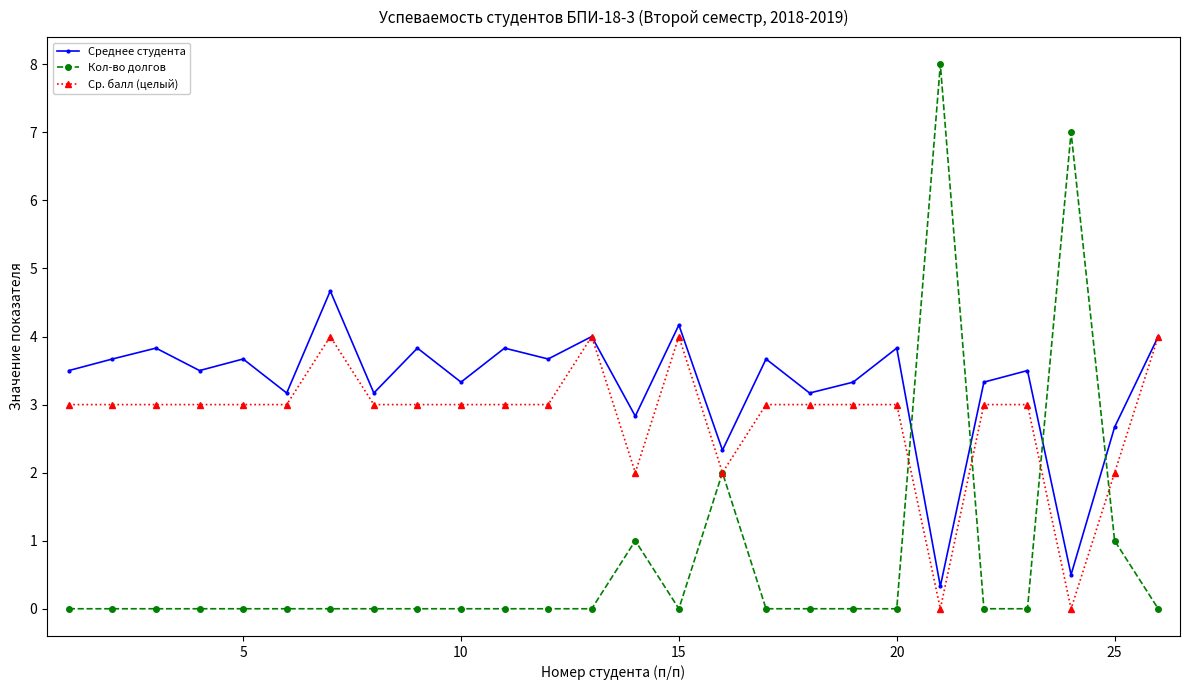

How many times do Среднее студента and Кол-во долгов cross each other?

4